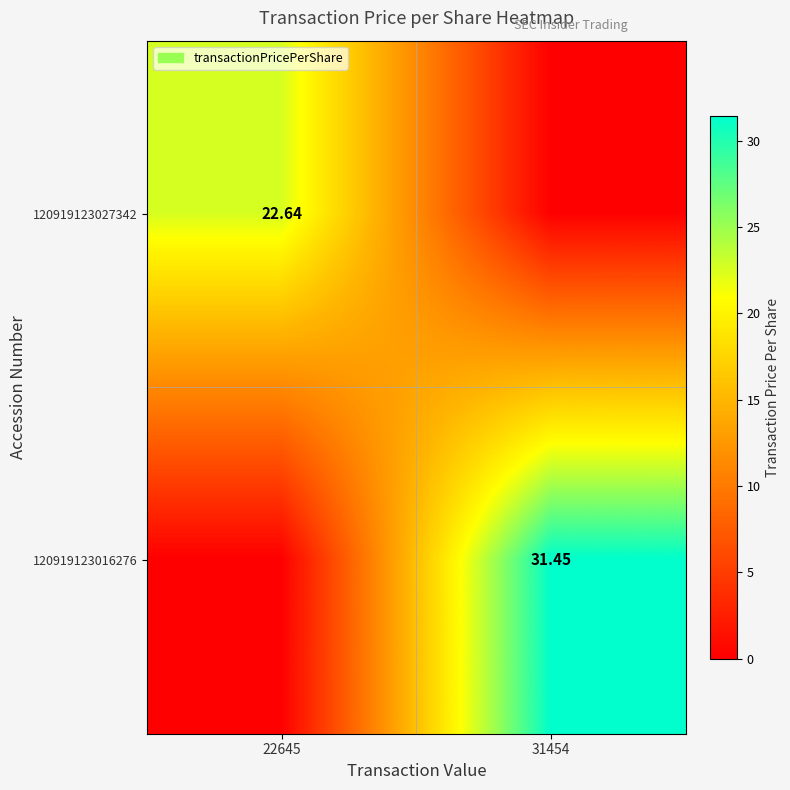

Rank the series by their average value, from highest to lowest.

120919123016276, 120919123027342